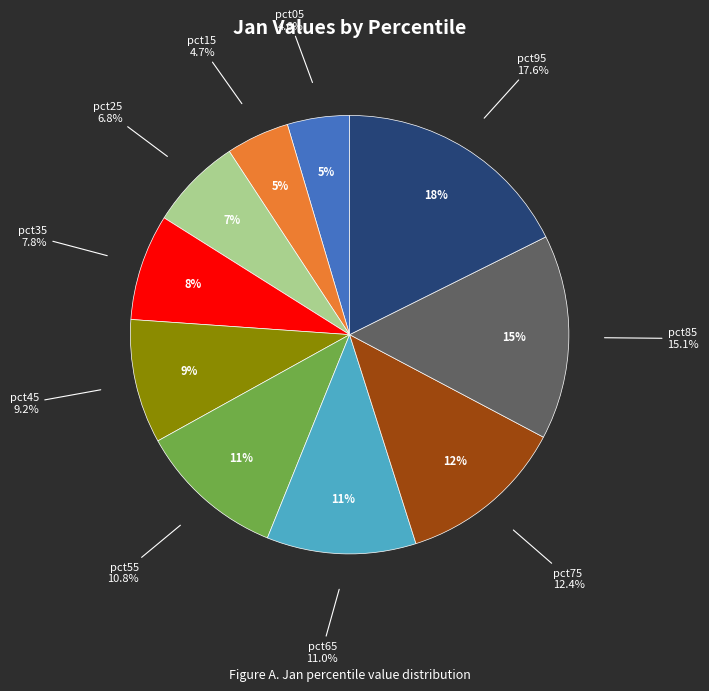

Rank the categories by value from lowest to highest.

pct05, pct15, pct25, pct35, pct45, pct55, pct65, pct75, pct85, pct95